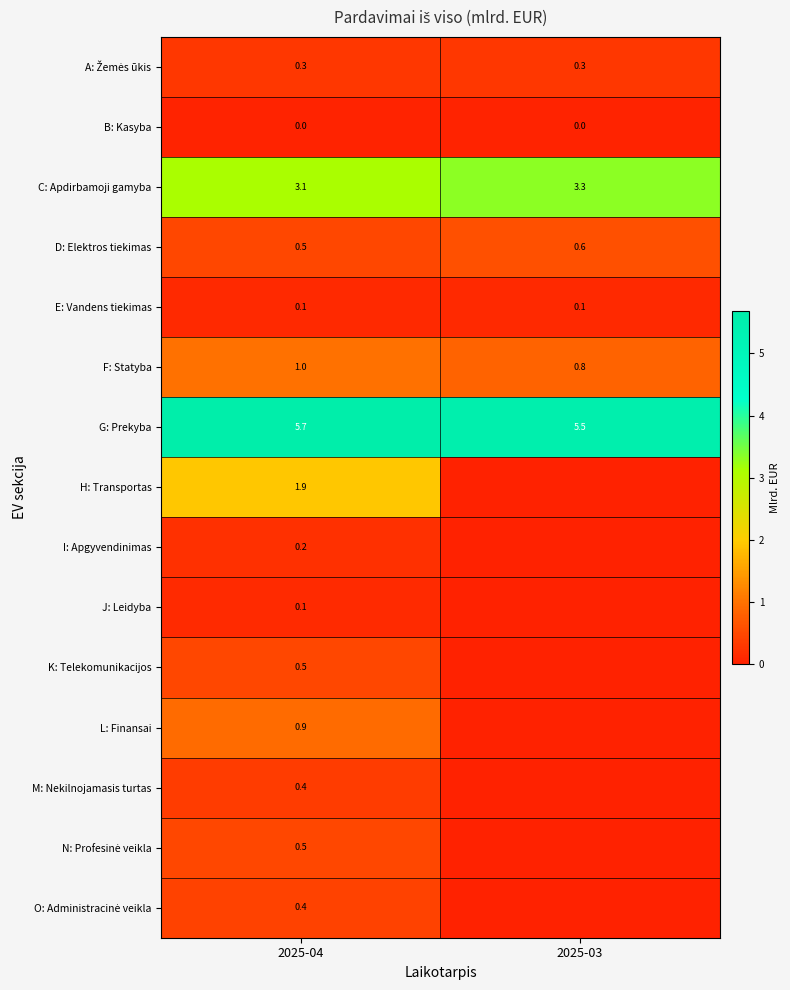

What is the spread (max minus min) of values at 2025-04?

5.7